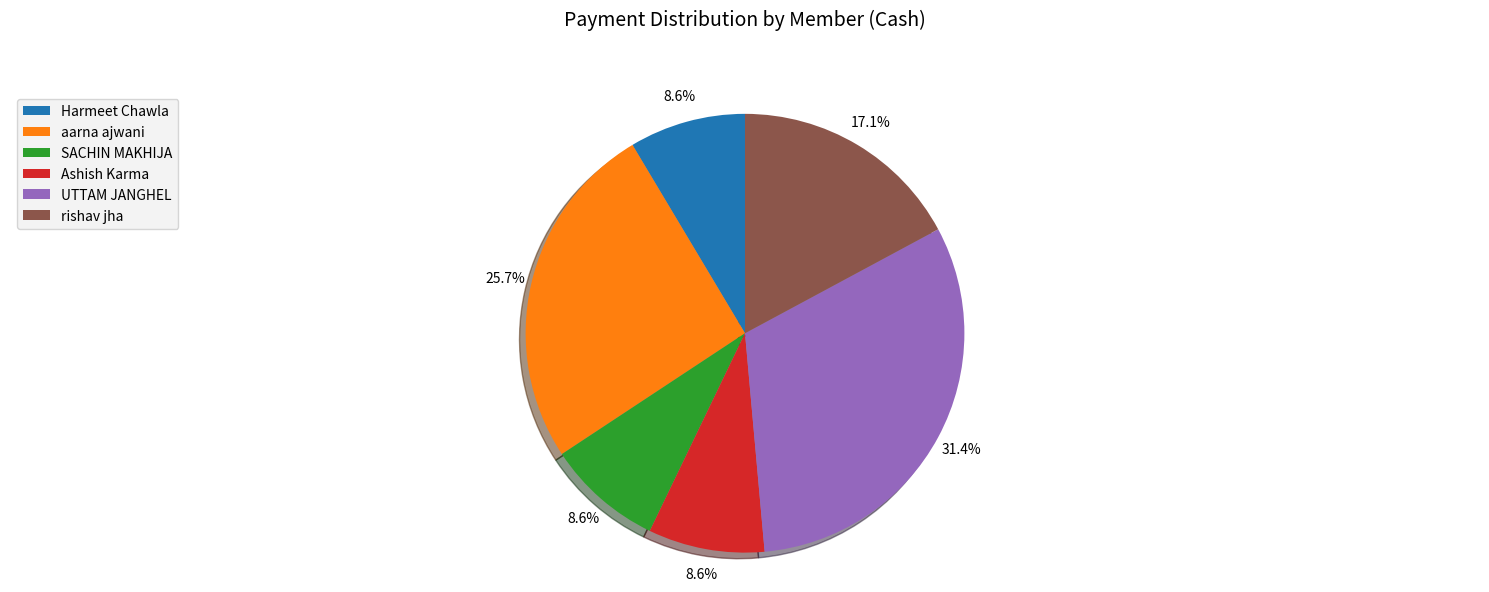

Which slice is the largest?

UTTAM JANGHEL